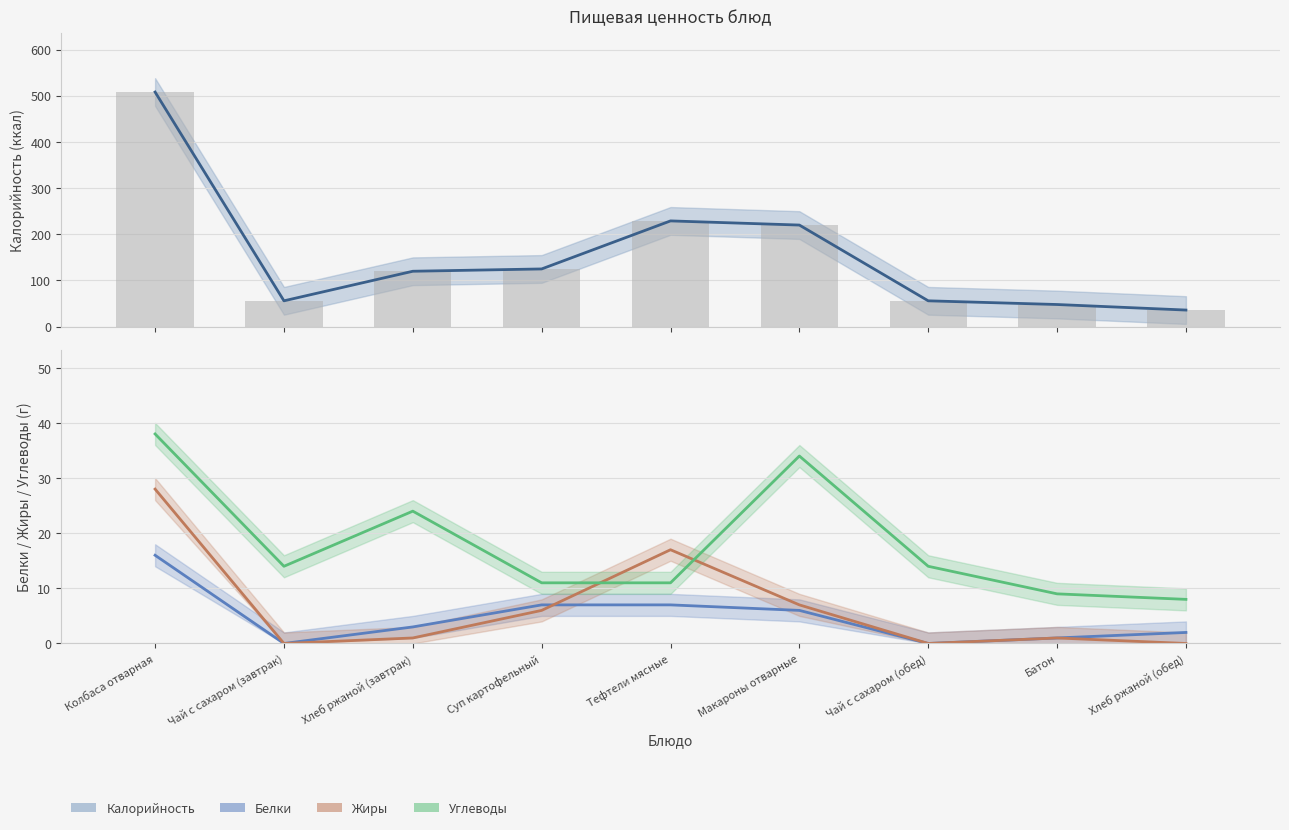

Reading right to left, transcribe all the data shown in this chart.

Калорийность (линия): 36	48	56	220	229	125	120	56	508
Калорийность (бар): 36	48	56	220	229	125	120	56	508
Белки: 2	1	0	6	7	7	3	0	16
Жиры: 0	1	0	7	17	6	1	0	28
Углеводы: 8	9	14	34	11	11	24	14	38